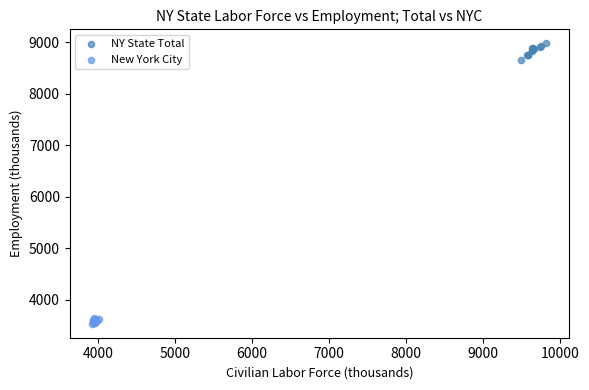

What are all the series names shown in the legend?

NY State Total, New York City